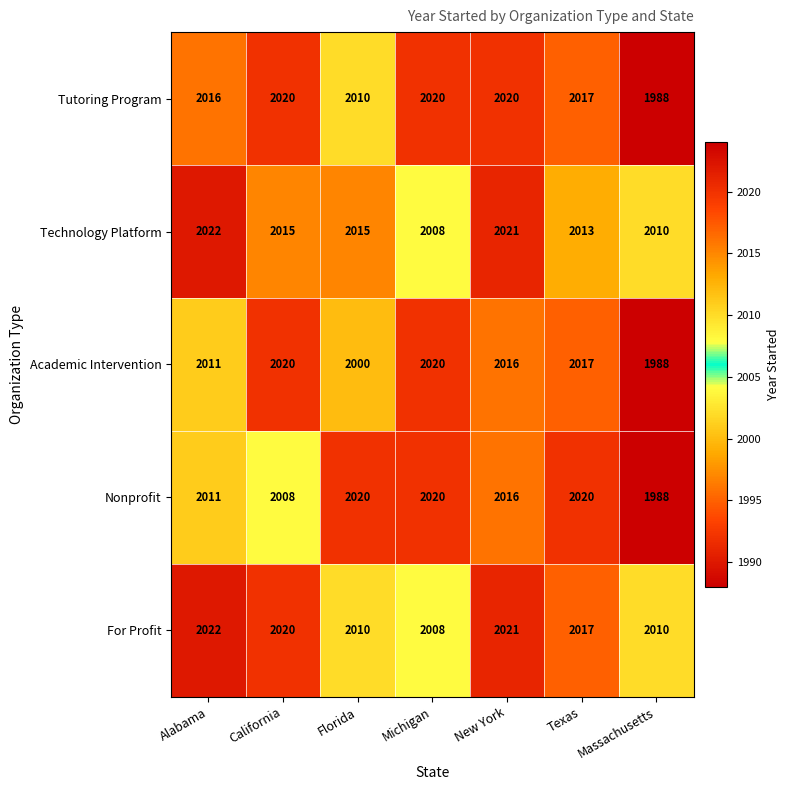

The Nonprofit series shows 2016 at New York. True or false?

True